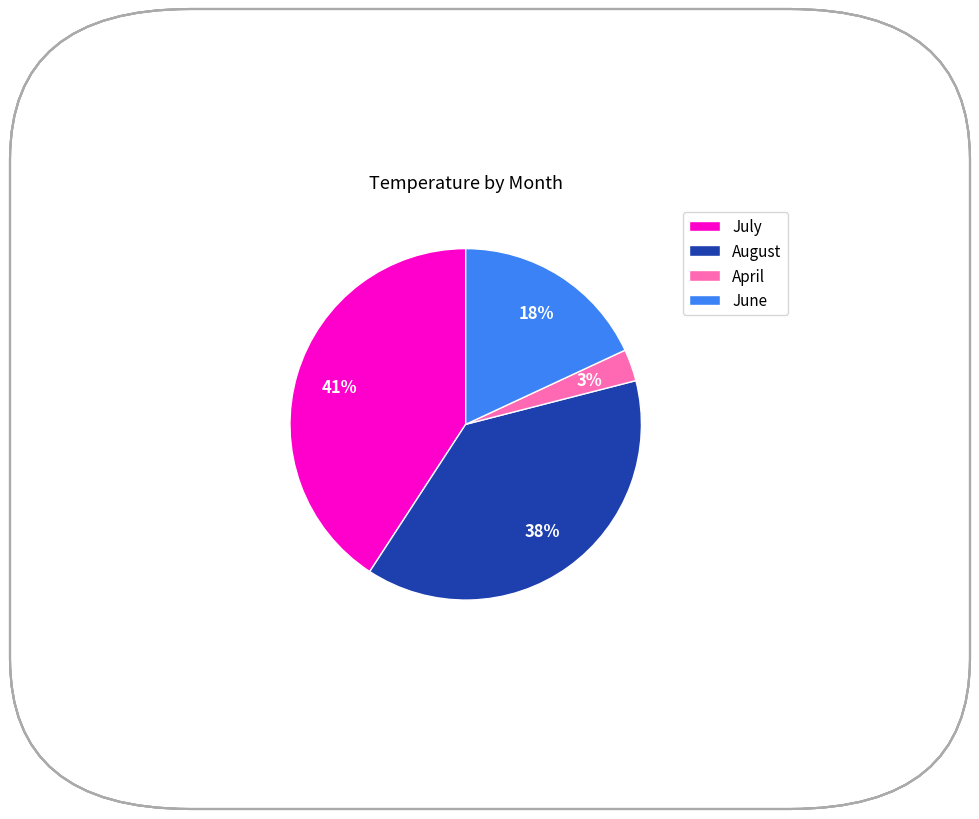

The June slice represents 11% of the pie. True or false?

False